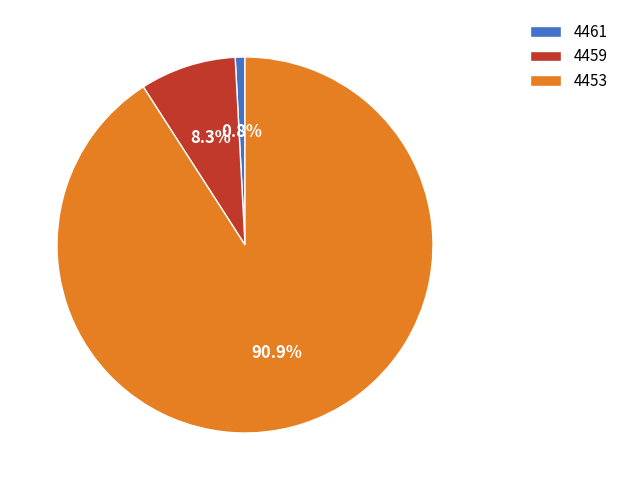

Which category accounts for the majority?

4453